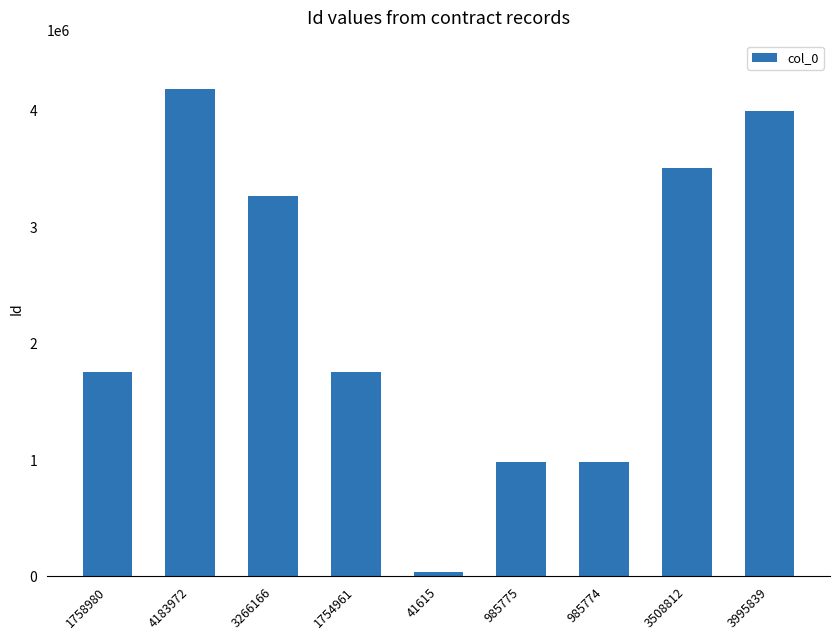

Read the value at 3508812, to the nearest 100.

3508800